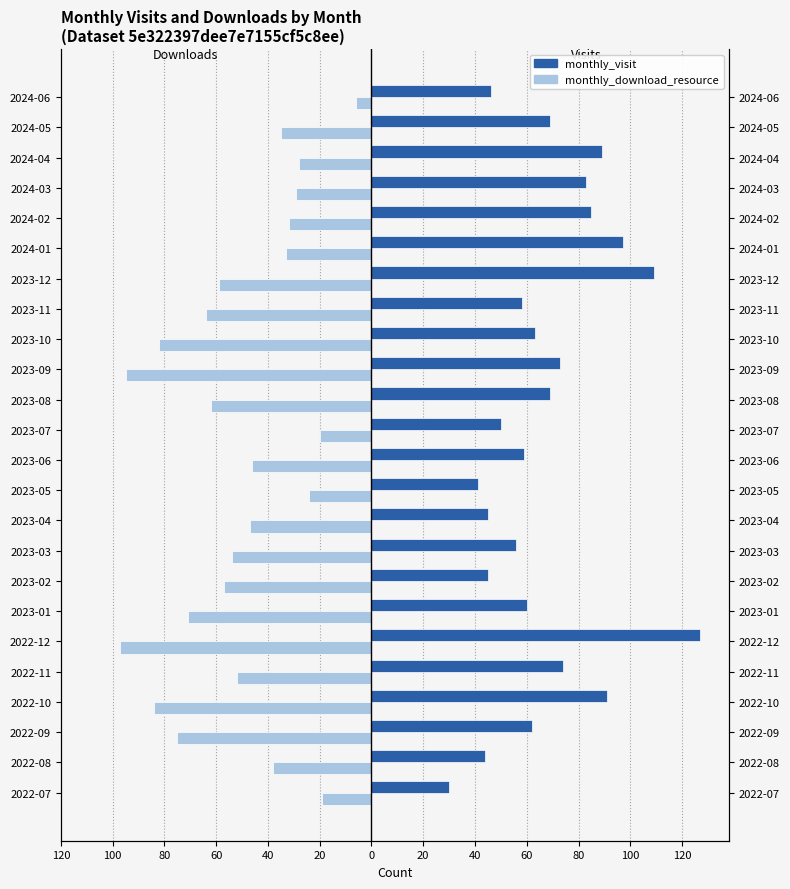

List the series in order of their peak value, lowest first.

monthly_download_resource, monthly_visit